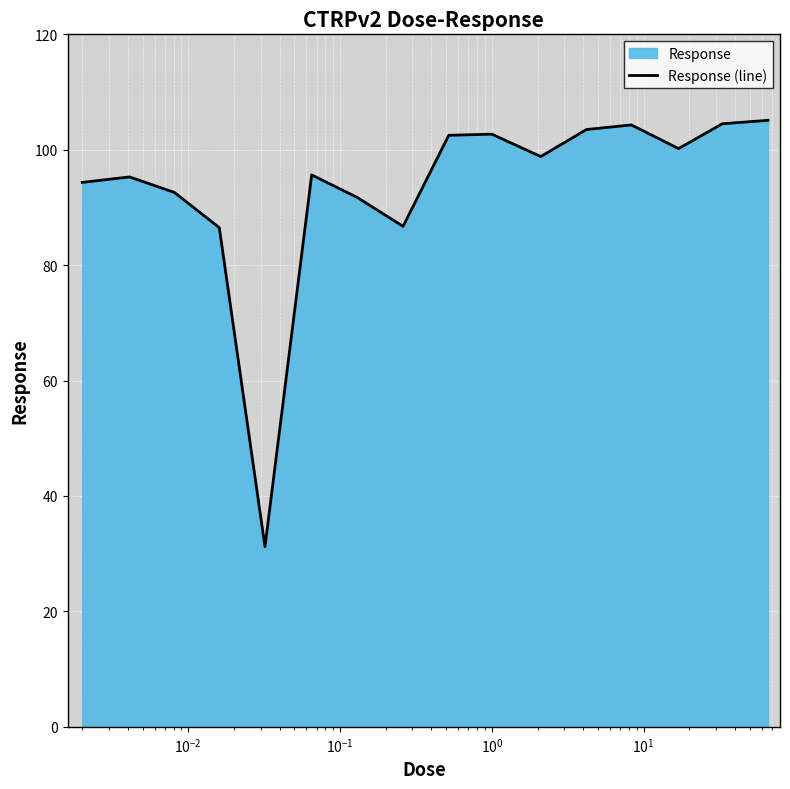

What is the smallest value displayed?

31.2